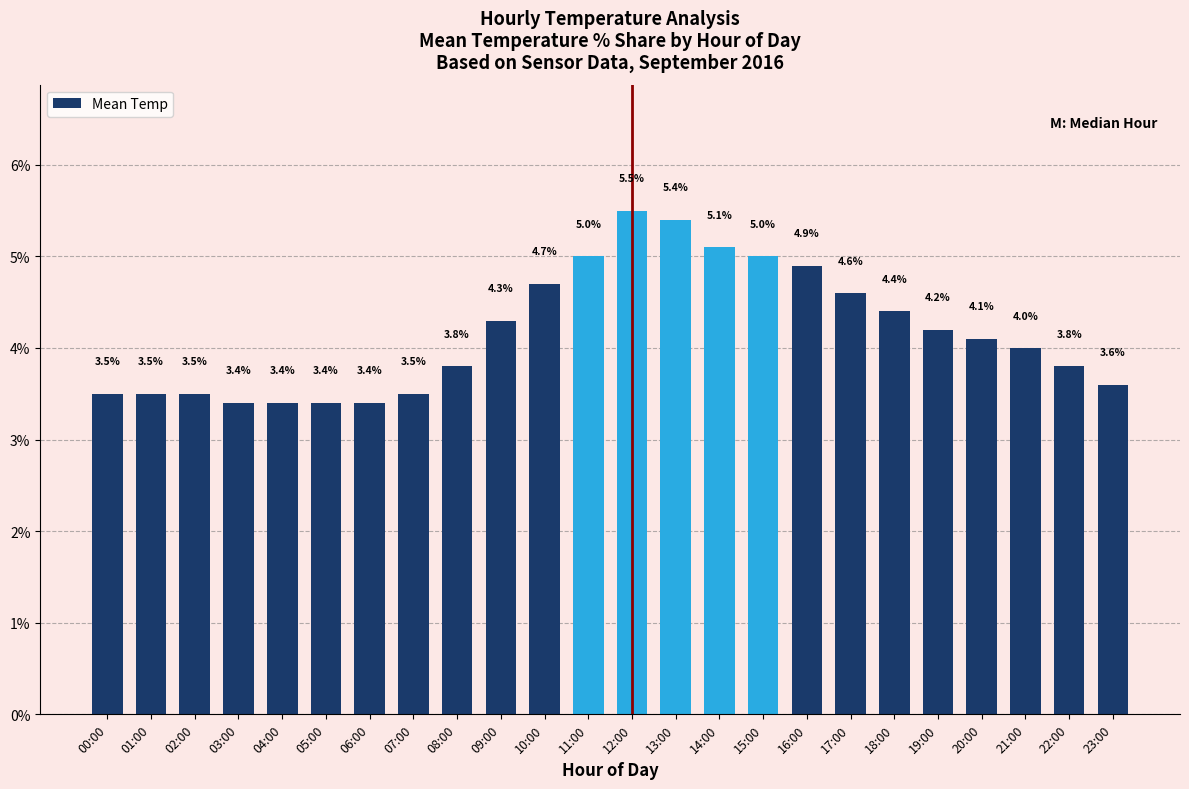

What is the ratio of the value at 16:00 to the value at 02:00?

1.4